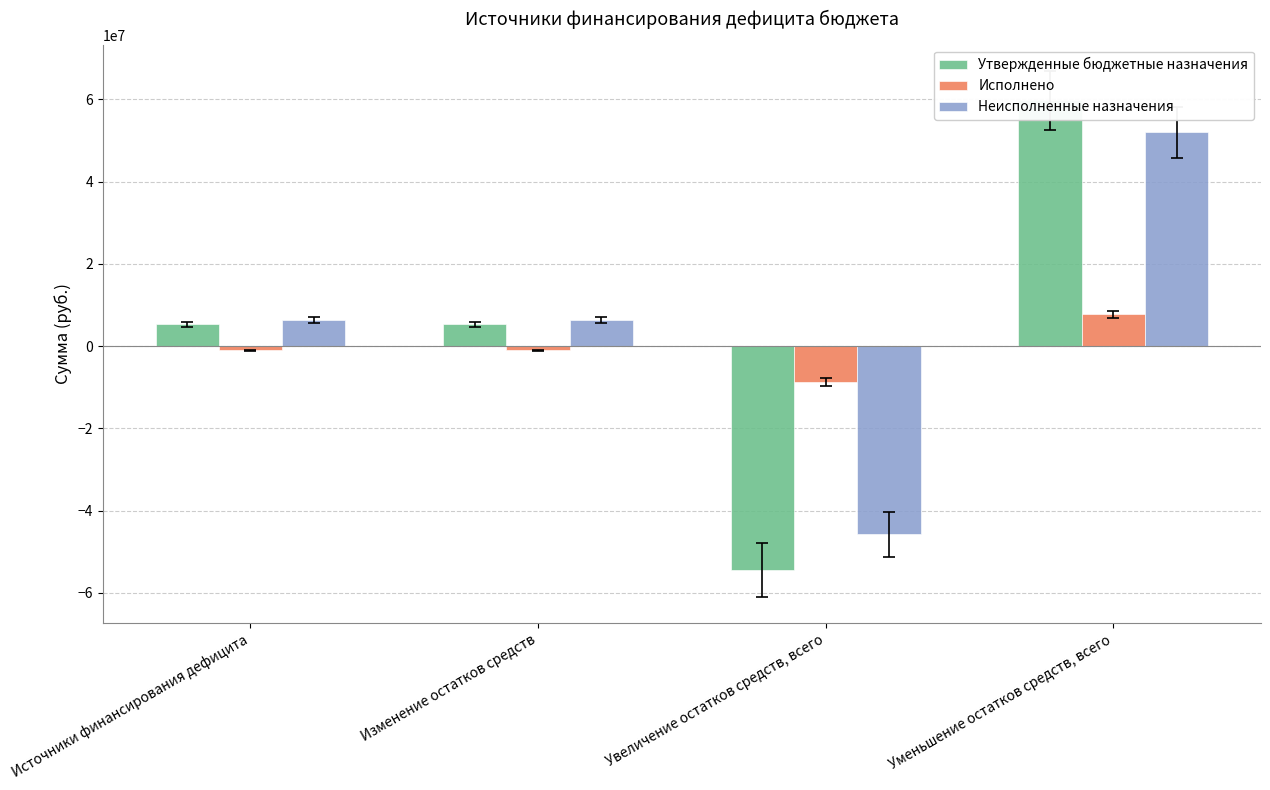

Is the value of Утвержденные бюджетные назначения at Изменение остатков средств greater than the value of Исполнено at Уменьшение остатков средств, всего?

No